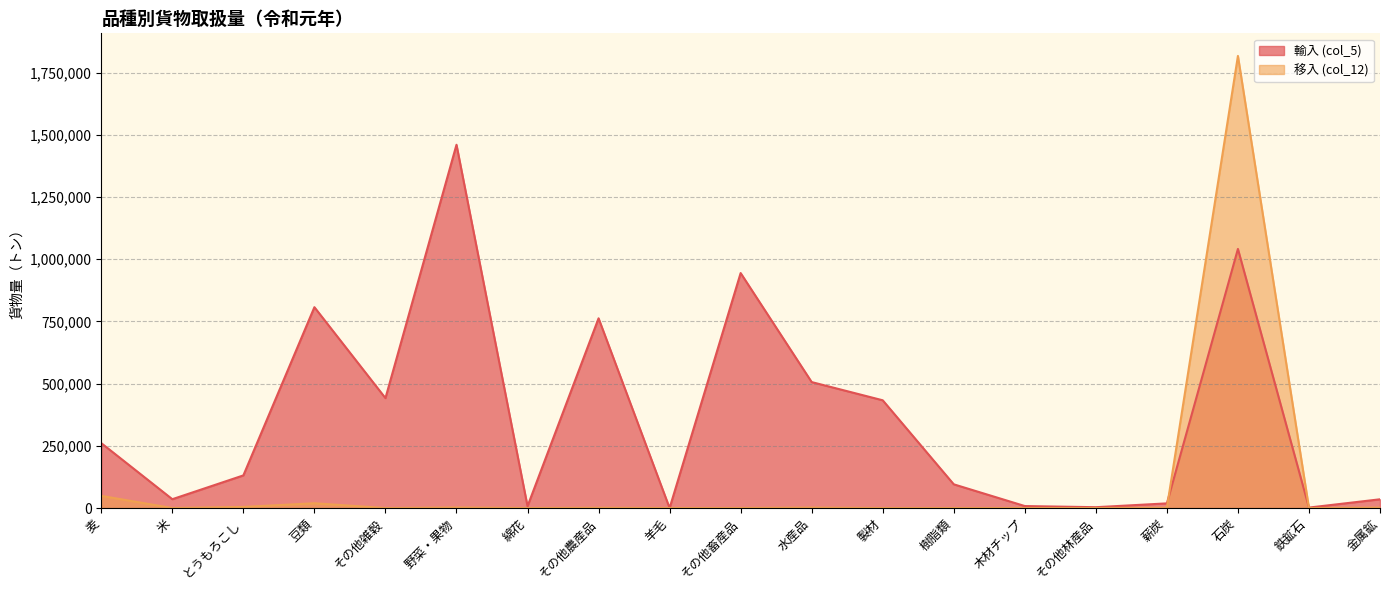

Where is 移入 (col_12) nearest to the value 908330?

麦